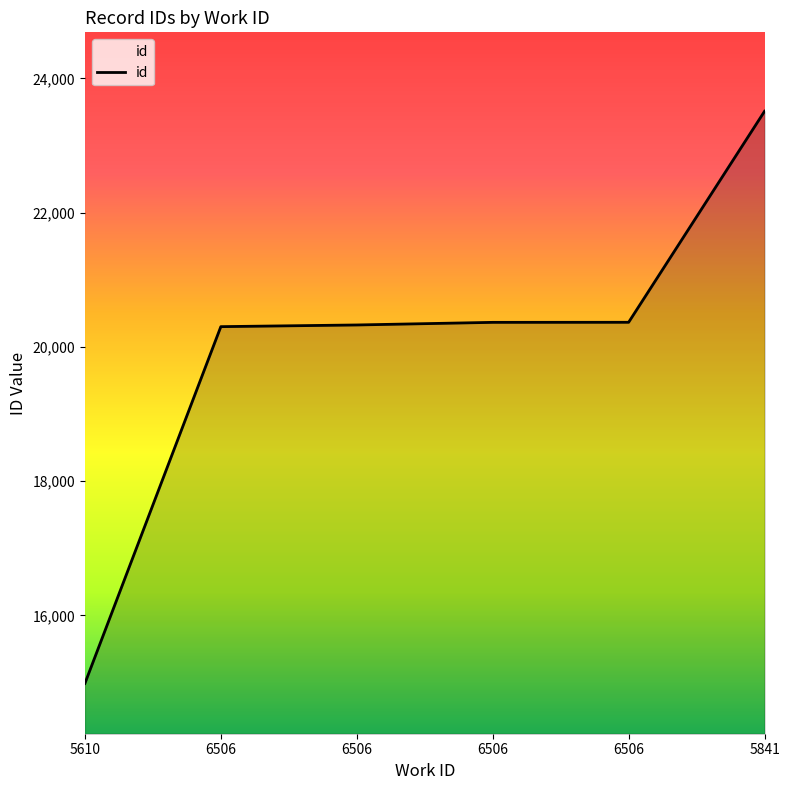

Count the number of data series in this chart.

1